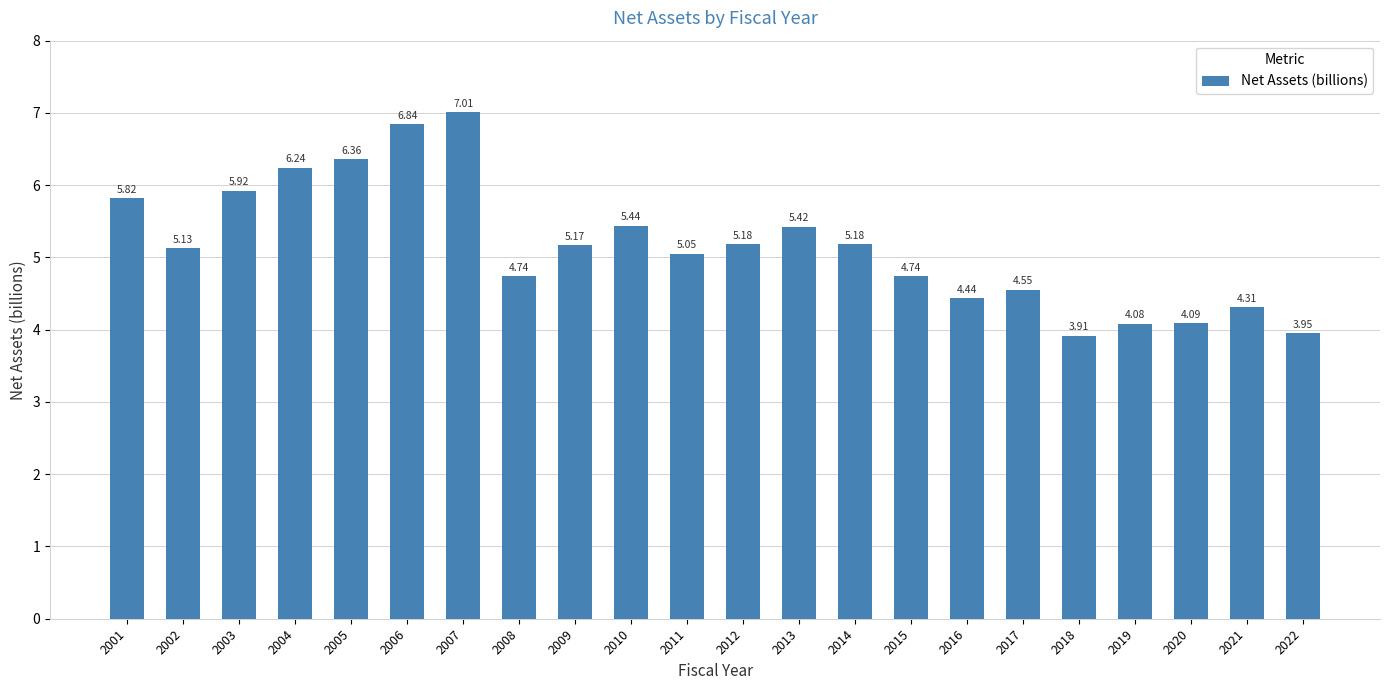

What is the minimum value shown in the chart?

3.9